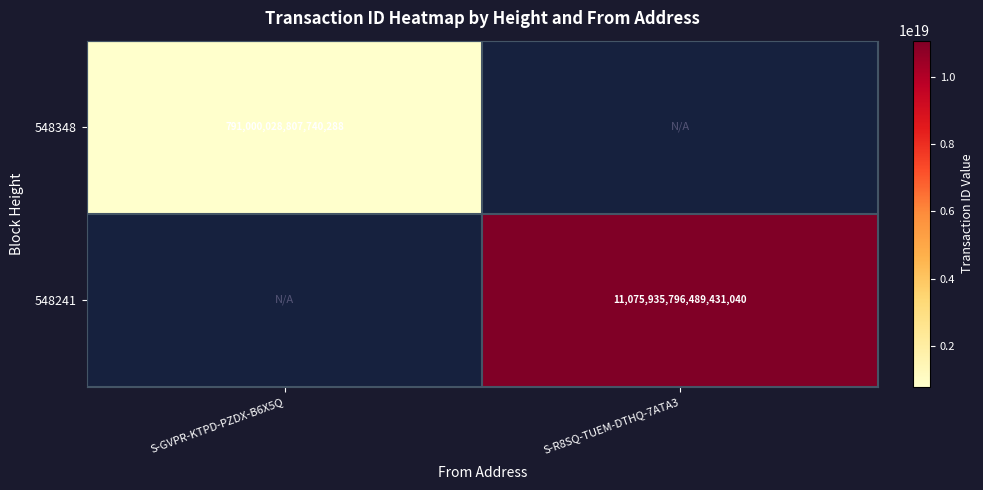

The value of 548241 at S-R8SQ-TUEM-DTHQ-7ATA3 is 16713788729847906304. True or false?

False